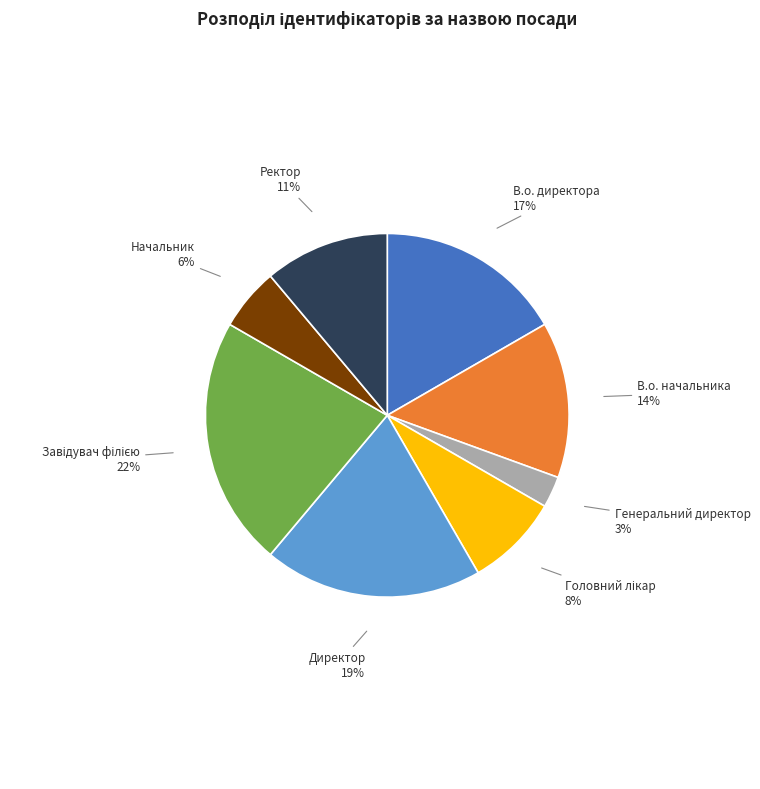

What percentage is the Начальник slice, to the nearest percent?

6%